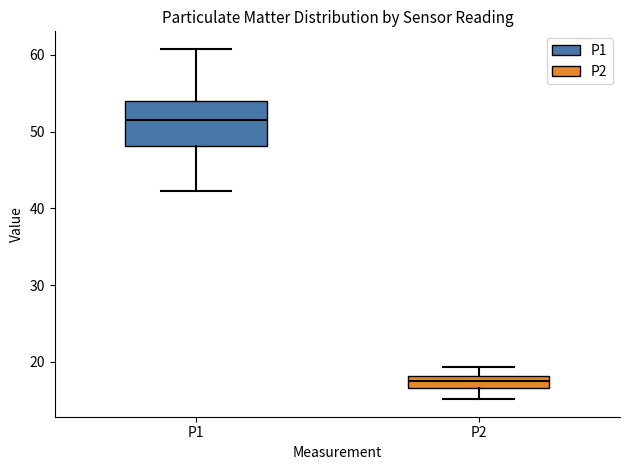

Which box has the highest median line?

P1